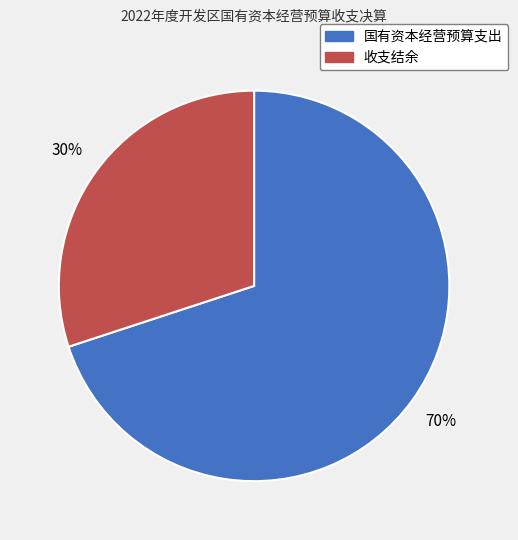

How many slices are in this pie chart?

2